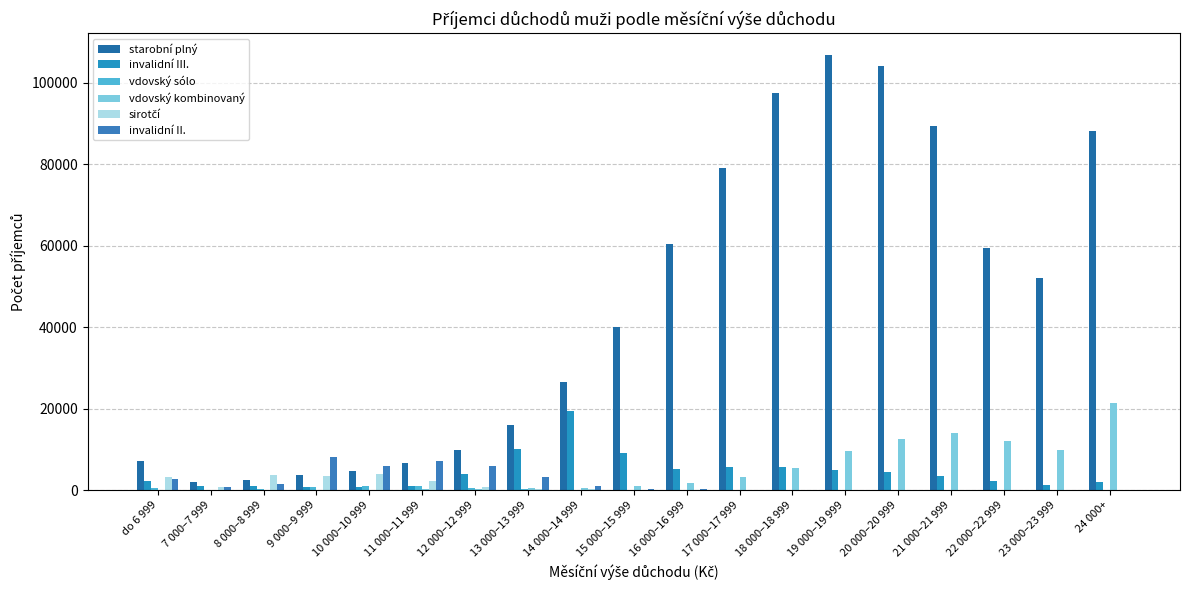

Count the number of categories in the chart.

19